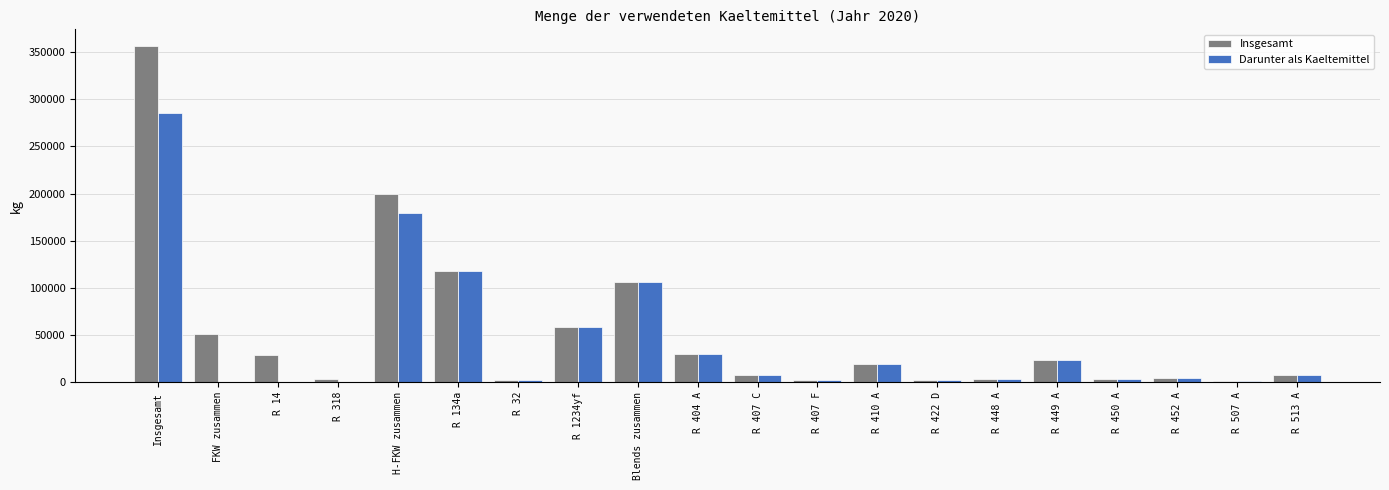

The Darunter als Kaeltemittel series shows 0 at FKW zusammen. True or false?

True